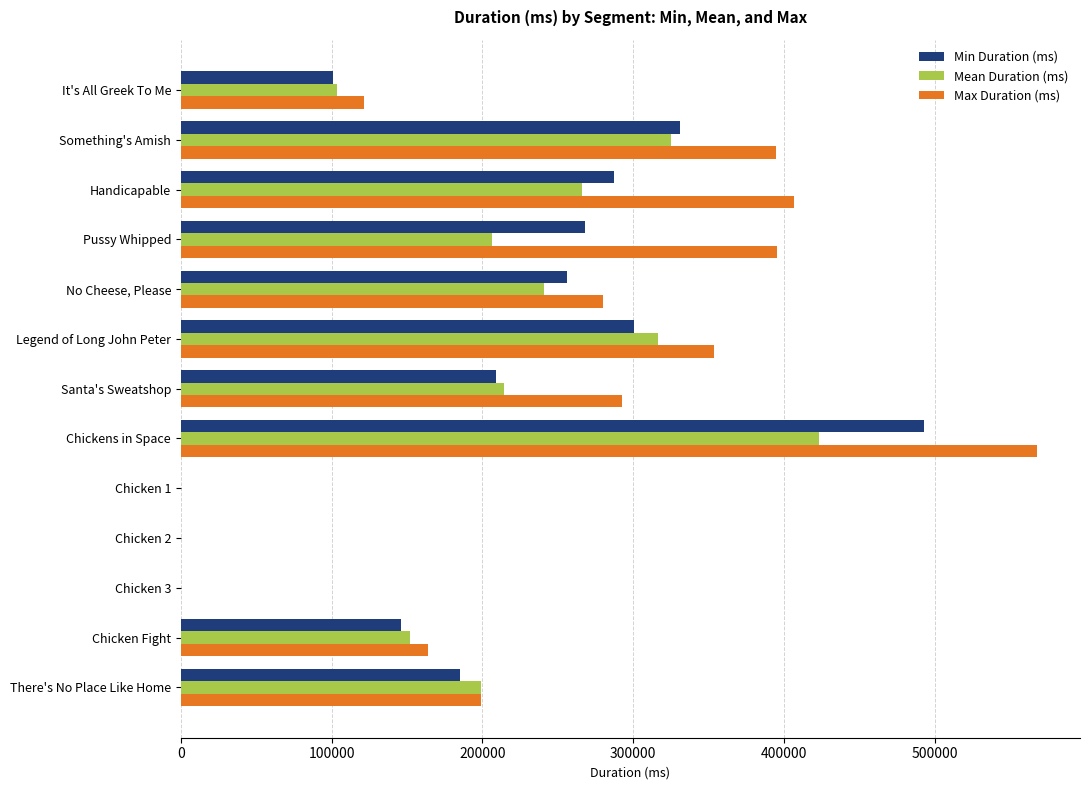

True or false: Max Duration (ms) has a value of 277970 at There's No Place Like Home.

False